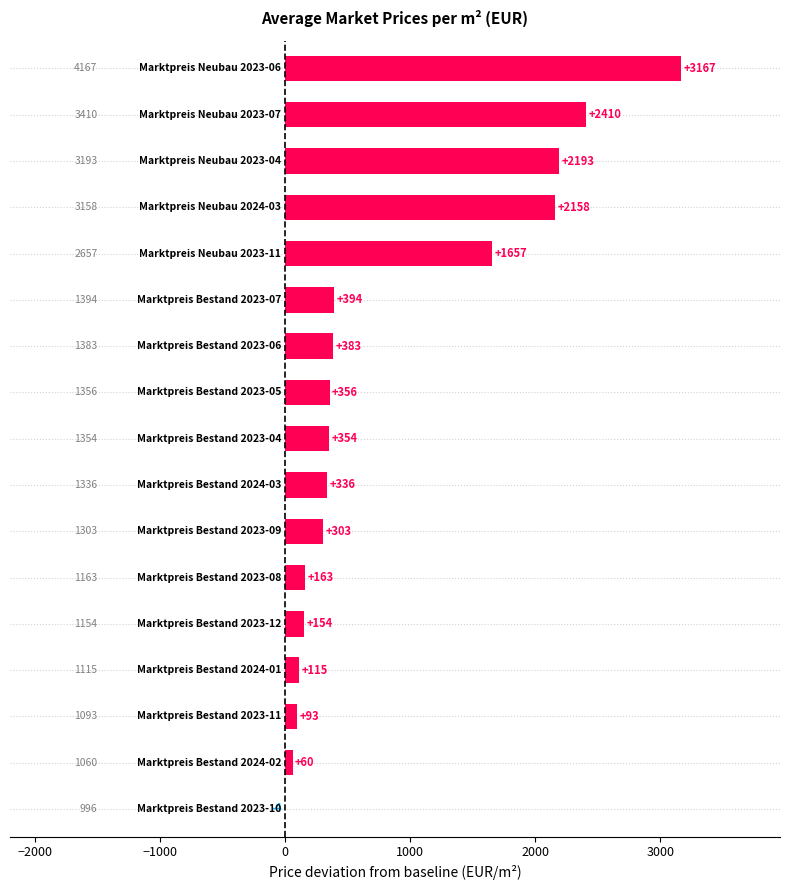

What is the maximum value shown in the chart?

3166.7